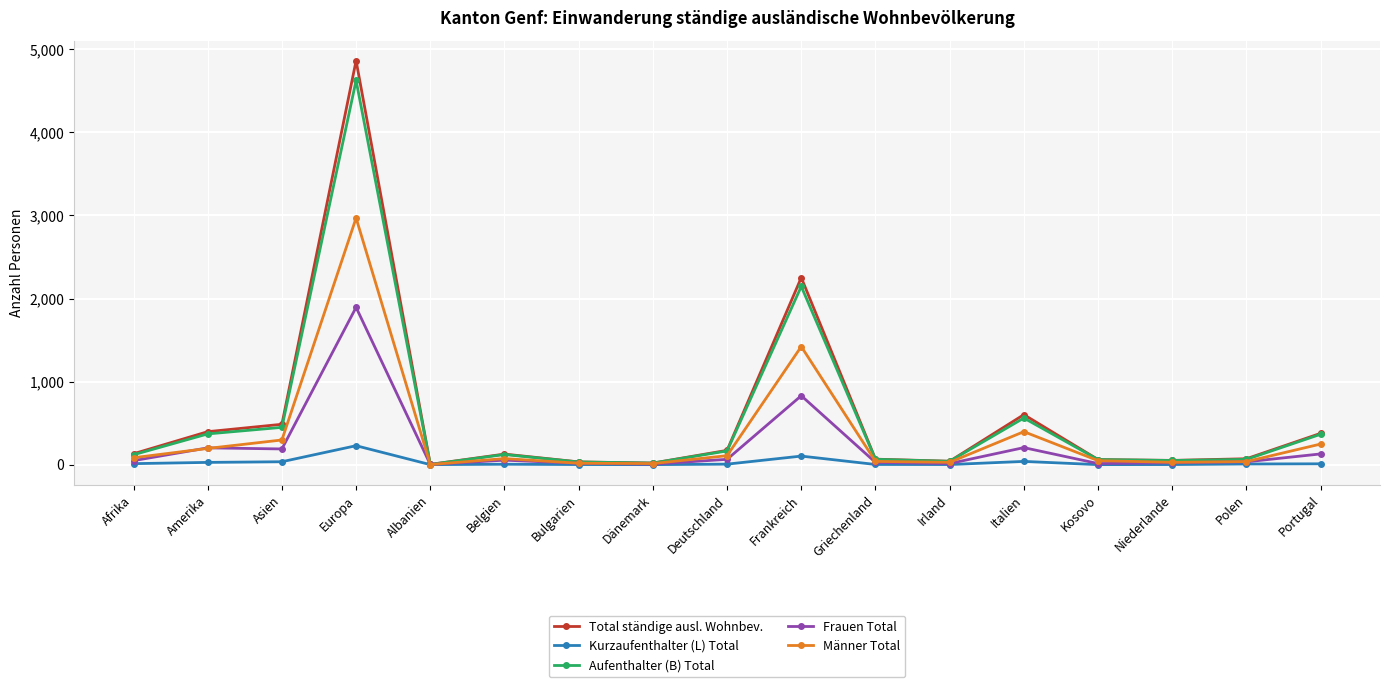

Which category has the highest value in the Kurzaufenthalter (L) Total series?

Europa